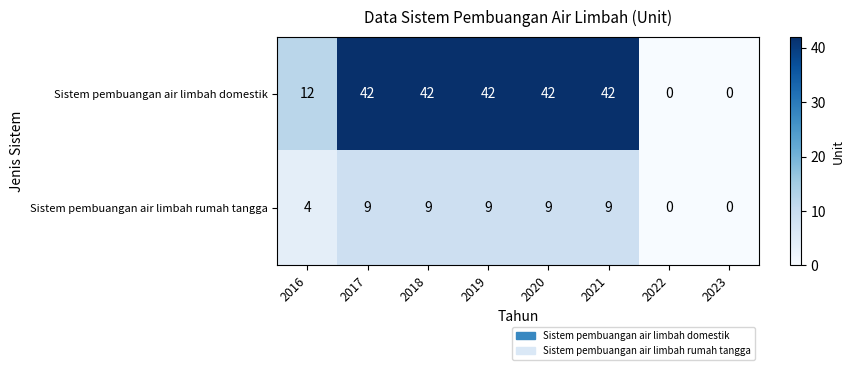

Is it true that Sistem pembuangan air limbah rumah tangga equals 4 at 2016?

True